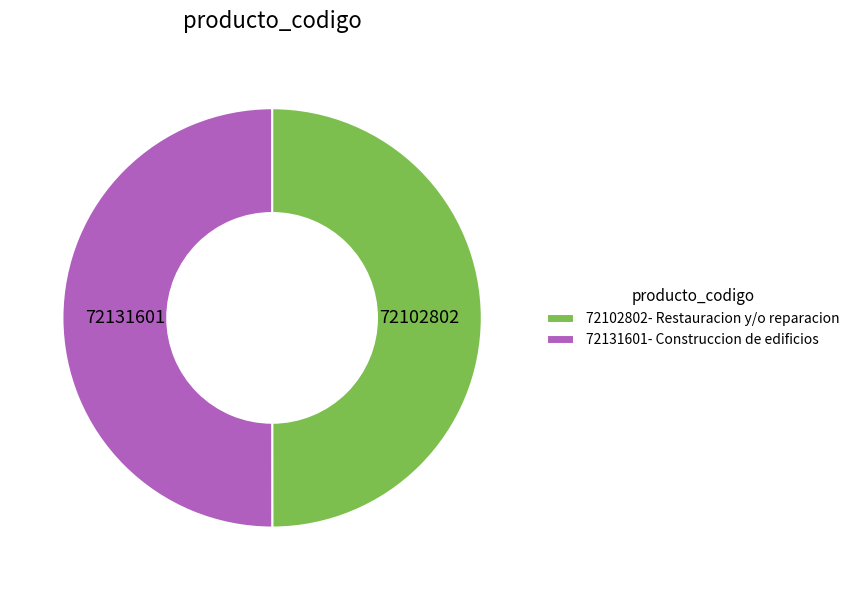

Approximately how many times larger is the value at 72102802- Restauracion y/o reparacion compared to 72131601- Construccion de edificios?

1.0